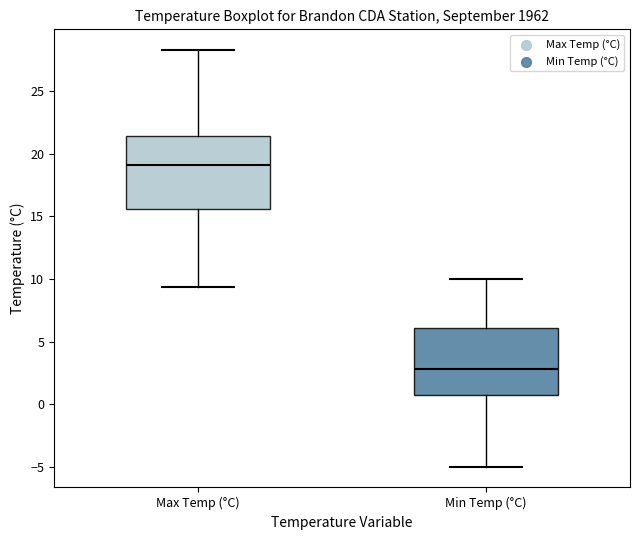

Reading left to right, transcribe this box plot: for each box, give where its median line is, the range the box spans, and where its two whiskers end, as read against the y-axis. The values are not printed on the chart, so give them approximately, as read against the axis.

Max Temp (°C): median 19.0, box 15.5 to 21.5, whiskers 9.5 to 28.5
Min Temp (°C): median 3.0, box 0.5 to 6.0, whiskers -5.0 to 10.0